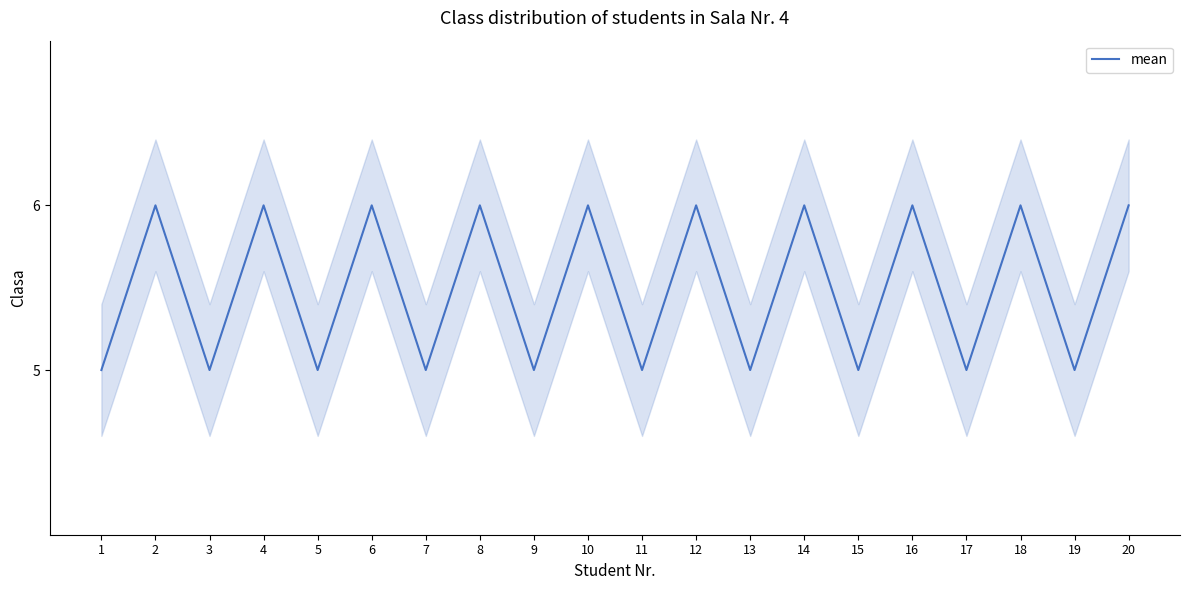

At which category does the chart reach its minimum across all series?

1